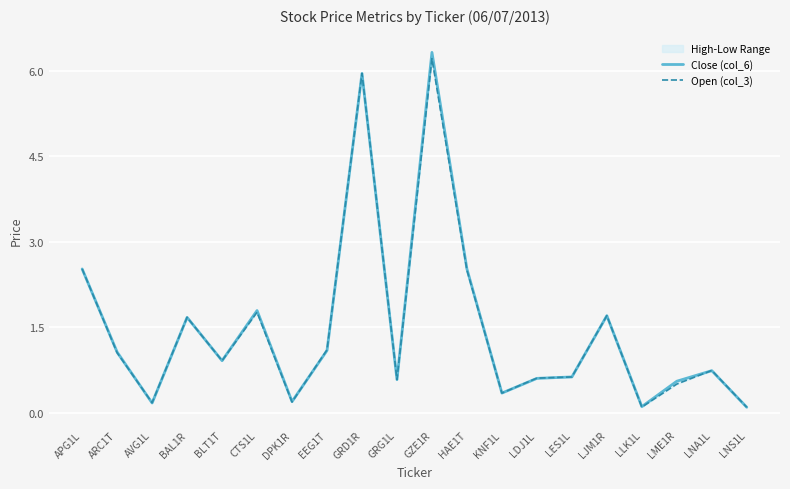

Which series ends up on top after the final intersection of Close (col_6) and Open (col_3)?

Open (col_3)